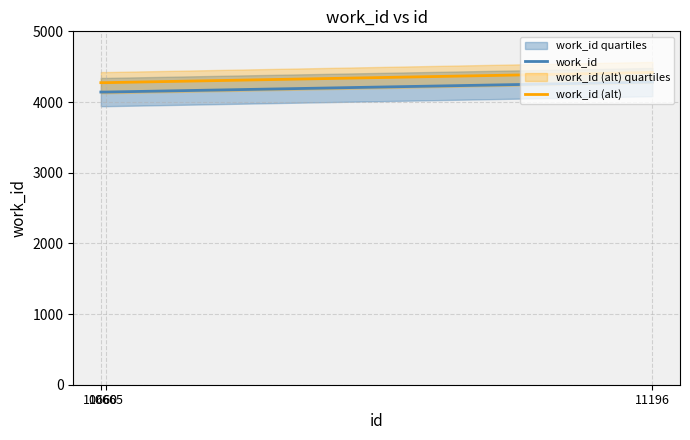

Reading right to left, transcribe all the data shown in this chart.

work_id: 11196=4282.0	10665=4141.0	10660=4141.0
work_id (alt): 11196=4417.6	10665=4273.8	10660=4273.8